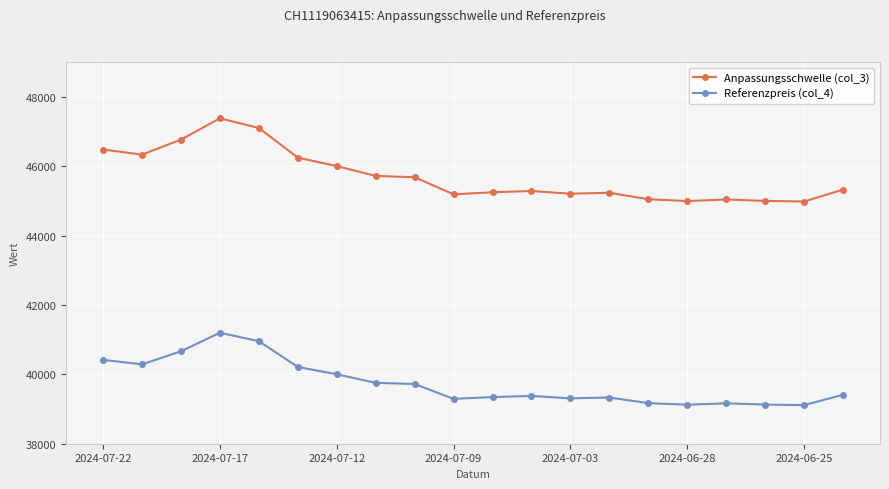

What is the smallest value displayed?

39112.2